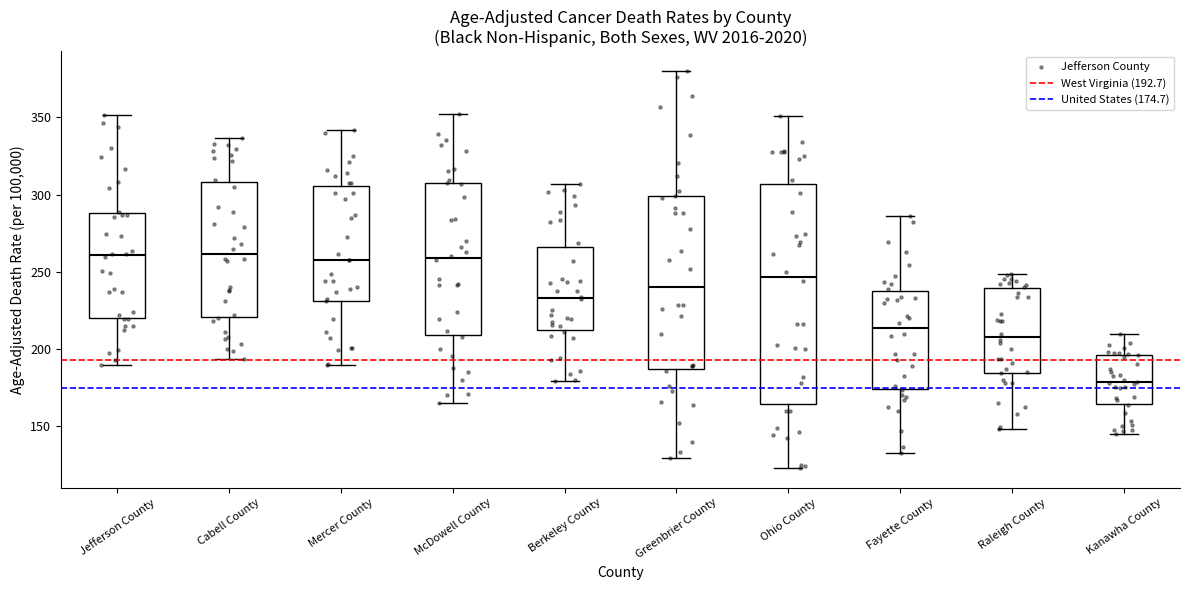

Which box is the tallest, from its lower edge to its upper edge?

Ohio County